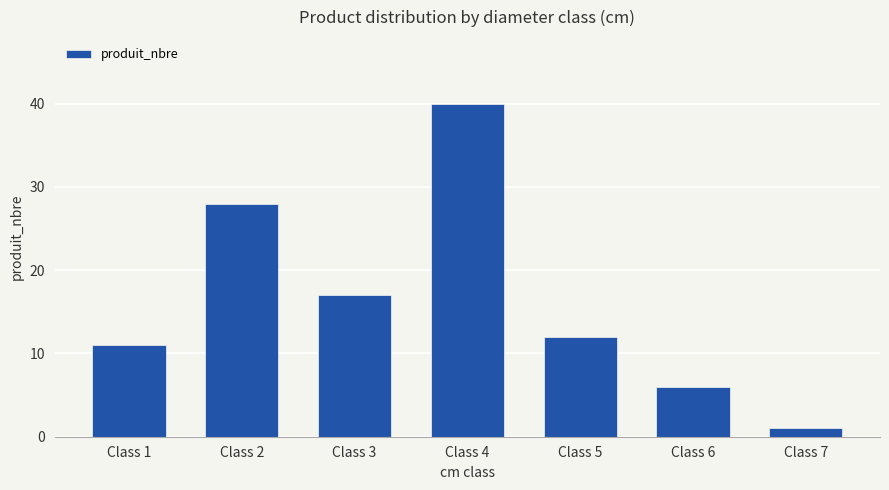

How many values are between 6 and 28?

5